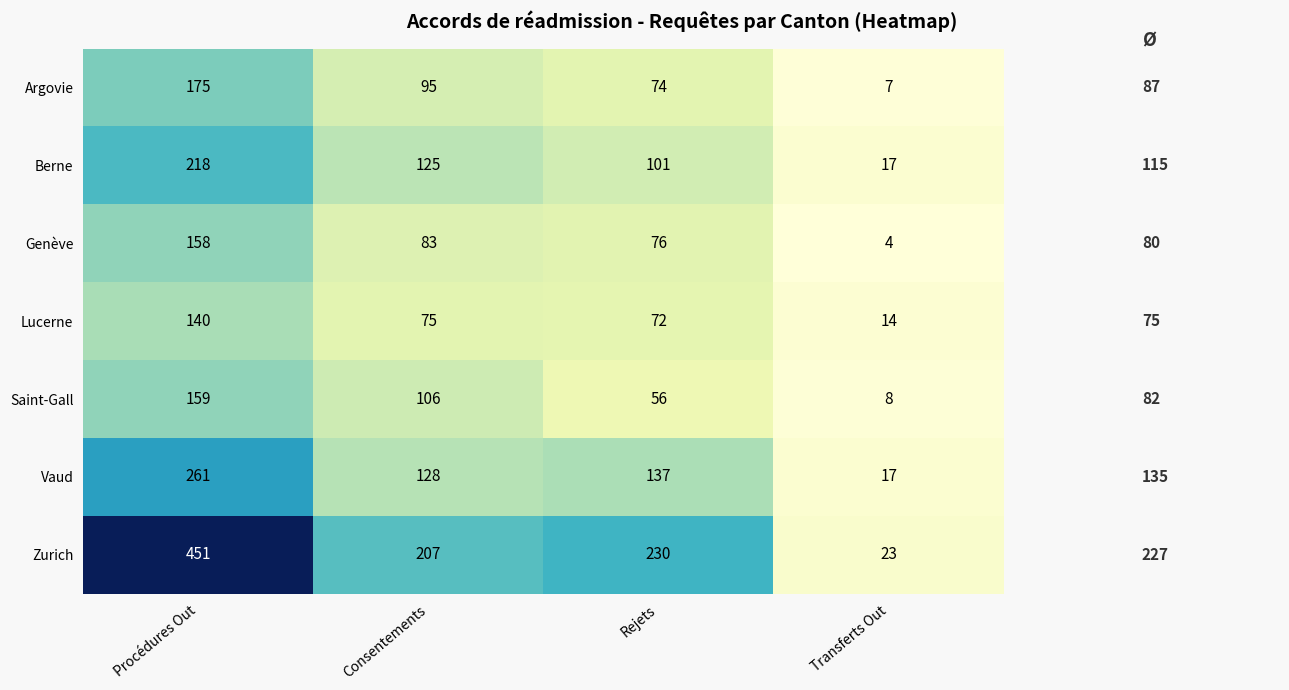

What is the average value of the Genève series?

80